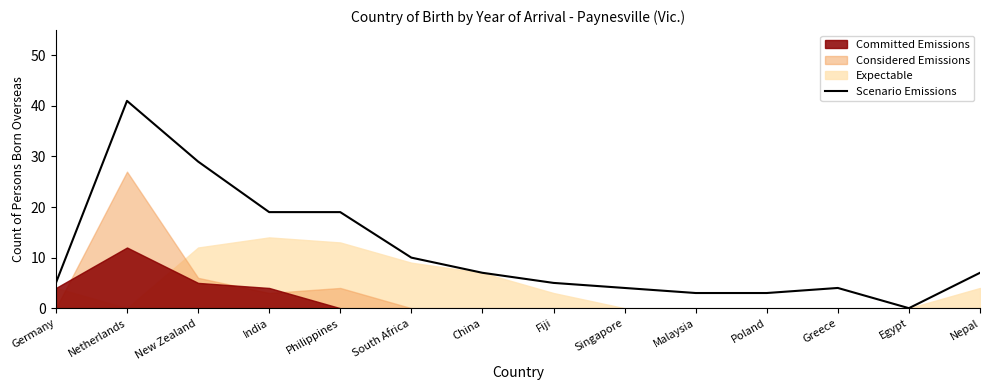

How many points are higher than both their immediate neighbors (excluding endpoints)?

2